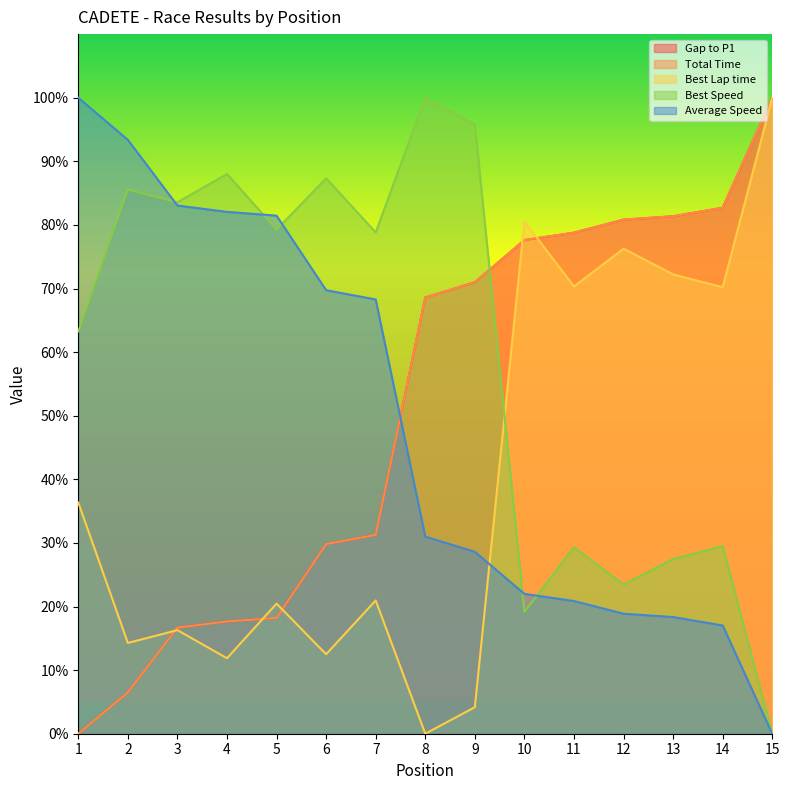

What is the sum of the Best Lap time values at 7 and 9?

25.1